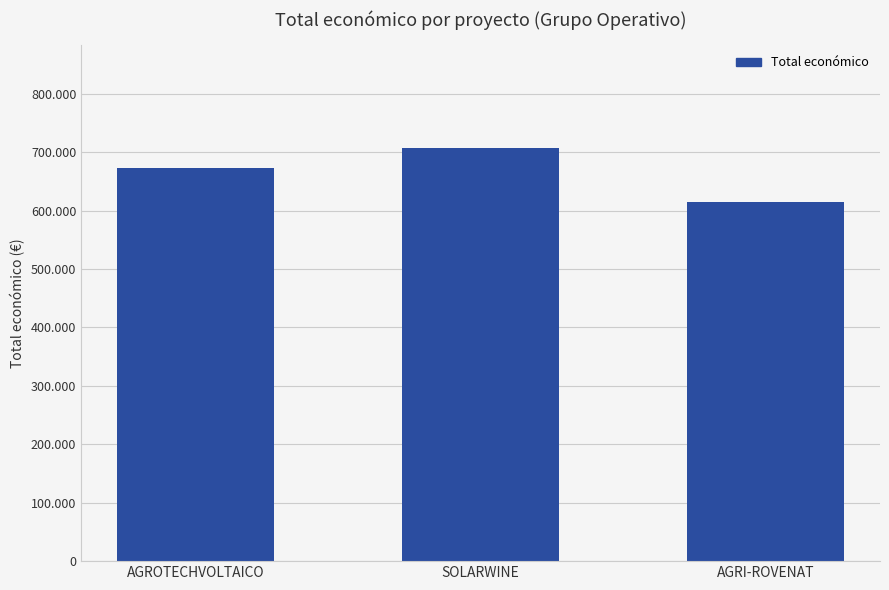

What position from the right is AGRI-ROVENAT?

1